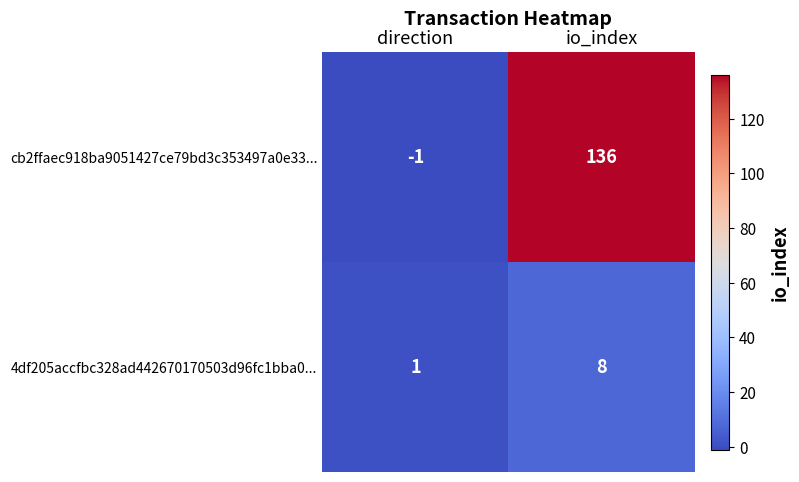

At which label is 4df205accfbc328ad442670170503d96fc1bba0... closest to 4?

direction